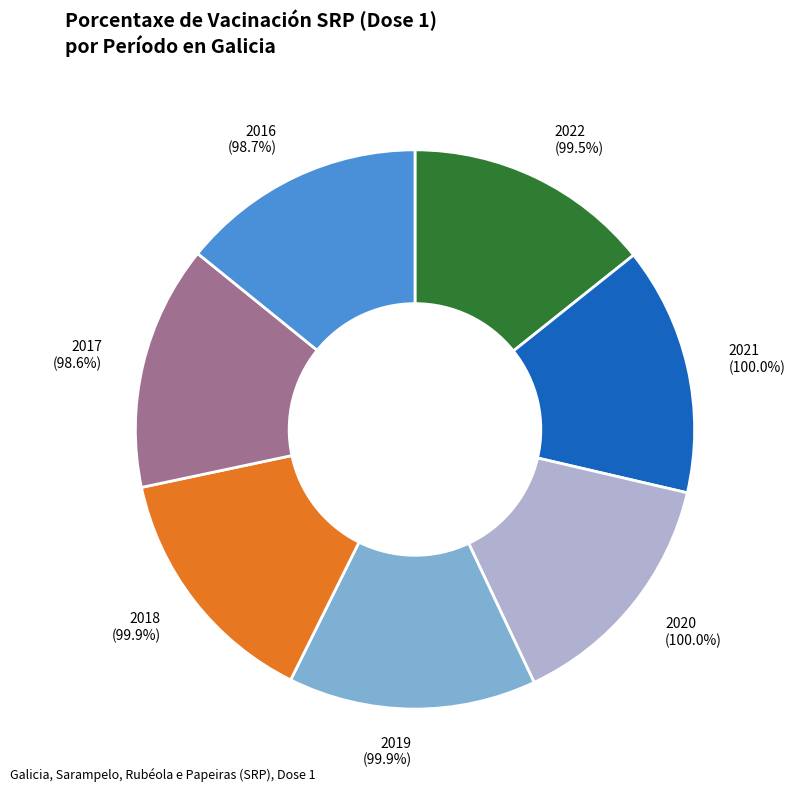

What portion of the pie excludes 2016?

85.8%